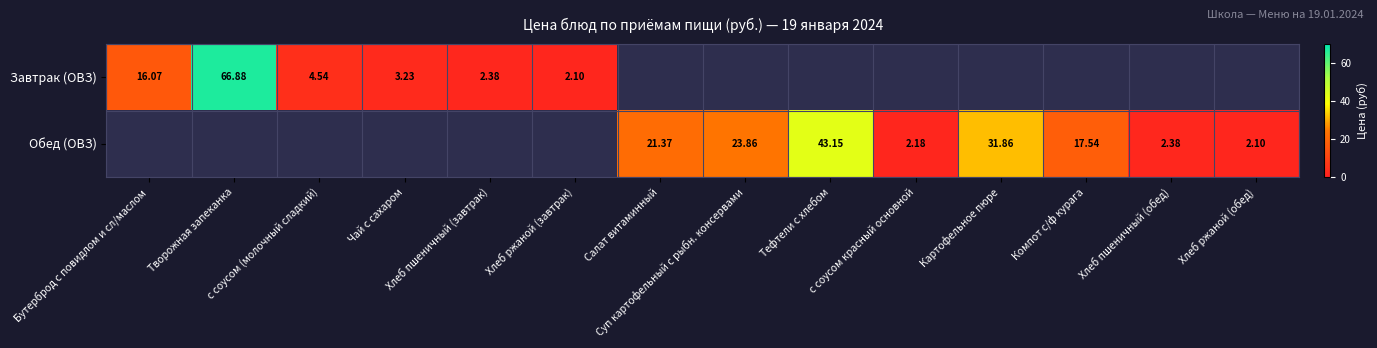

The value of Завтрак (ОВЗ) at с соусом (молочный сладкий) is 7.8. True or false?

False